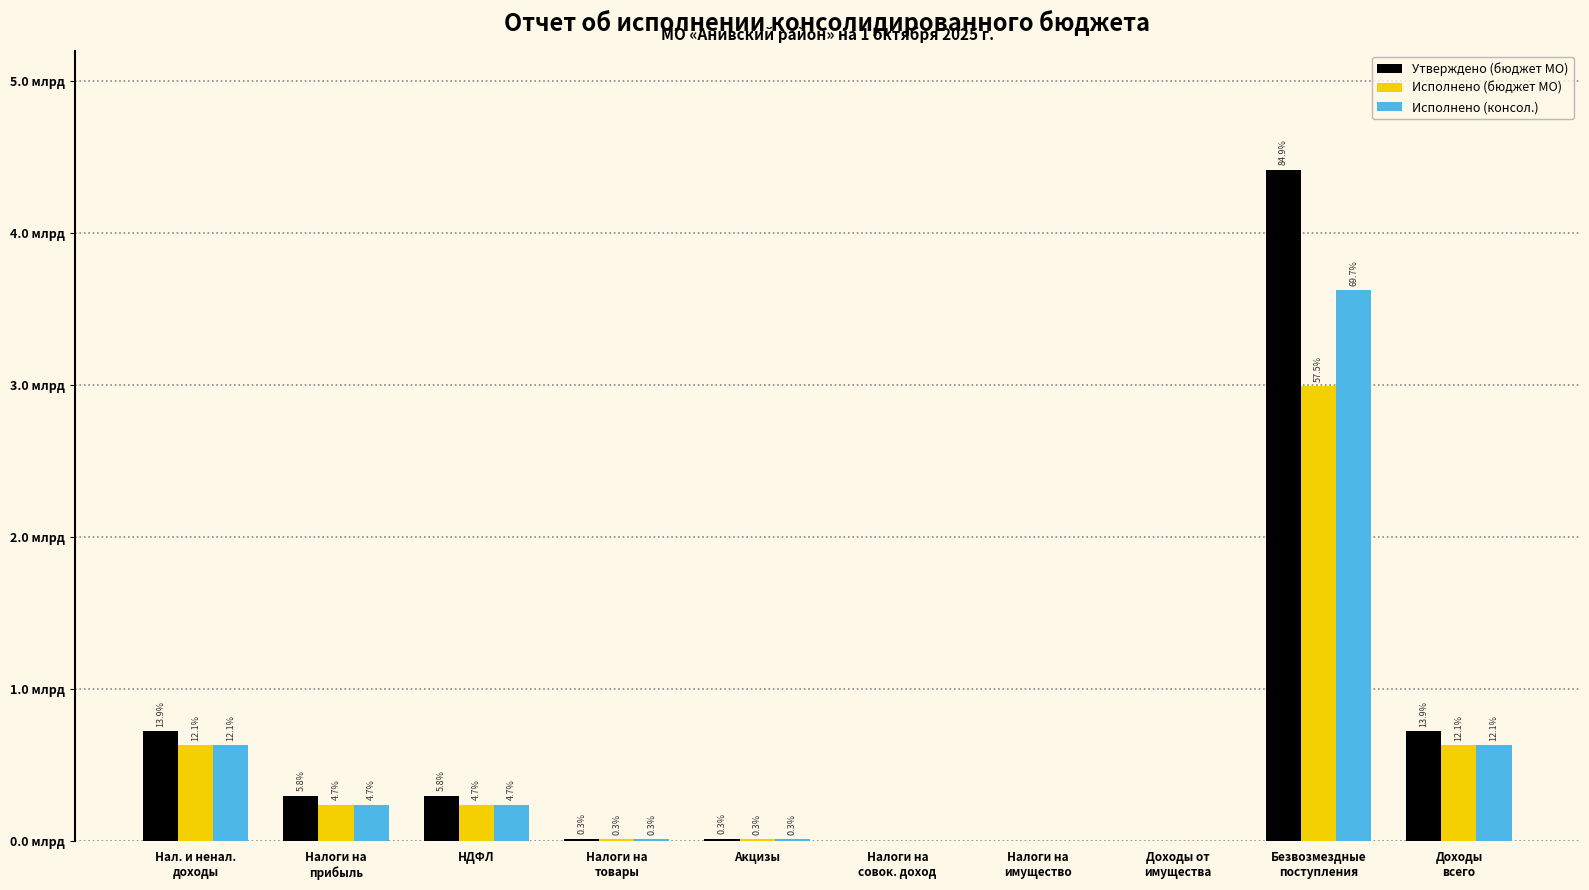

What are all the series names shown in the legend?

Утверждено (бюджет МО), Исполнено (бюджет МО), Исполнено (консол.)